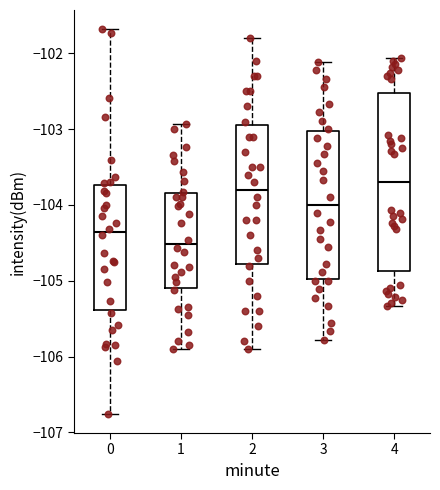

Reading left to right, transcribe this box plot: for each box, give where its median line is, the range the box spans, and where its two whiskers end, as read against the y-axis. The values are not printed on the chart, so give them approximately, as read against the axis.

0: median -104.4, box -105.4 to -103.7, whiskers -106.8 to -101.7
1: median -104.5, box -105.1 to -103.8, whiskers -105.9 to -102.9
2: median -103.8, box -104.8 to -102.9, whiskers -105.9 to -101.8
3: median -104.0, box -105.0 to -103.0, whiskers -105.8 to -102.1
4: median -103.7, box -104.9 to -102.5, whiskers -105.3 to -102.1